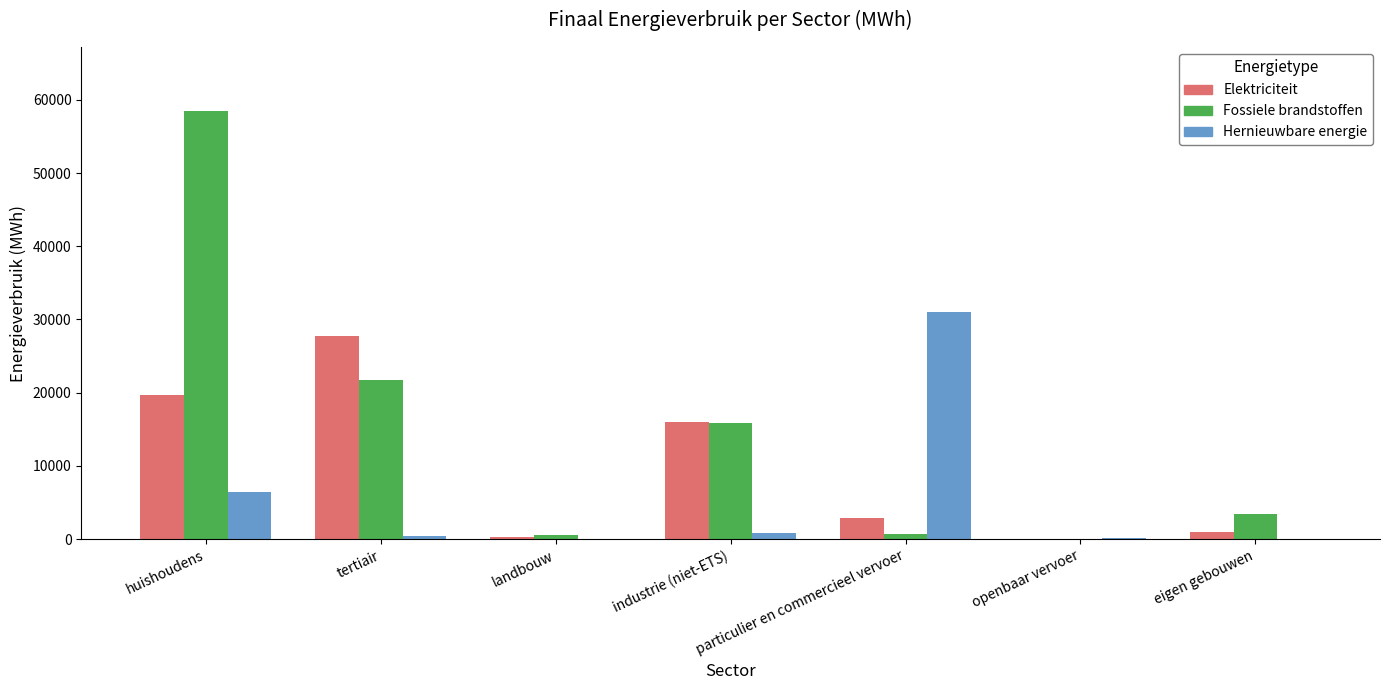

The value of Elektriciteit at industrie (niet-ETS) is 16070.4. True or false?

True